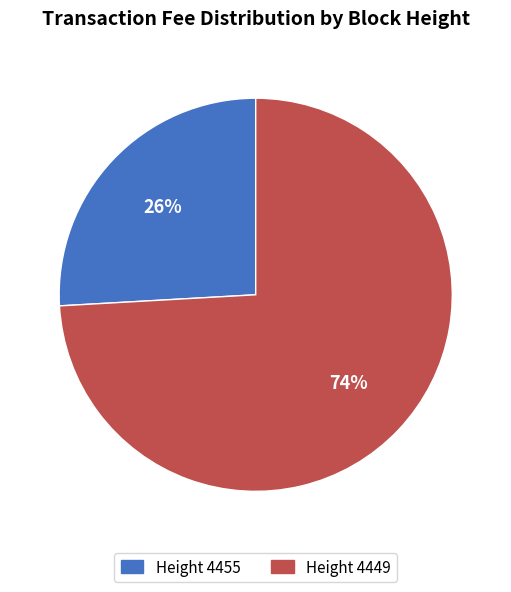

How many slices are in this pie chart?

2